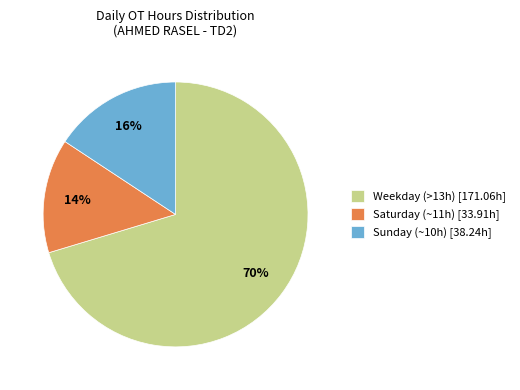

To the nearest percent, what is the average slice percentage?

33%